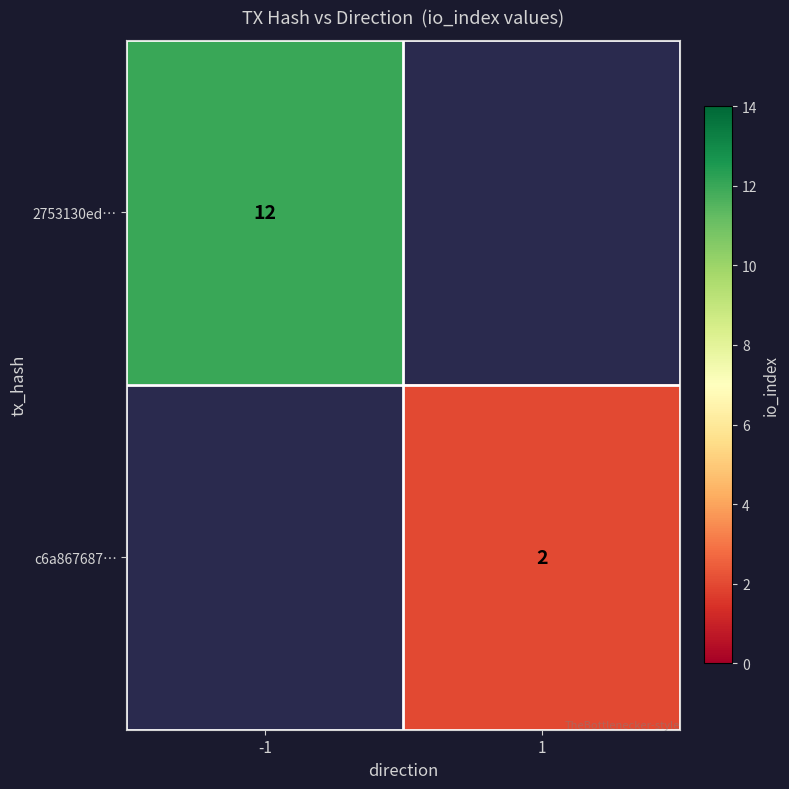

What is the spread (max minus min) of values at -1?

12